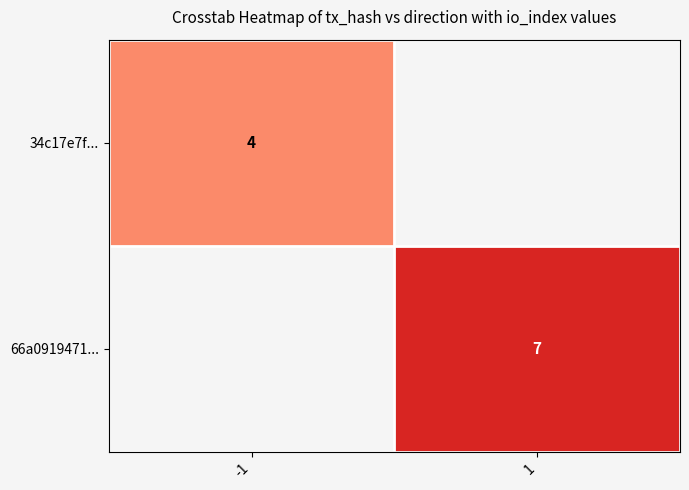

Is the value of 34c17e7f... at -1 greater than the value of 66a0919471... at 1?

No